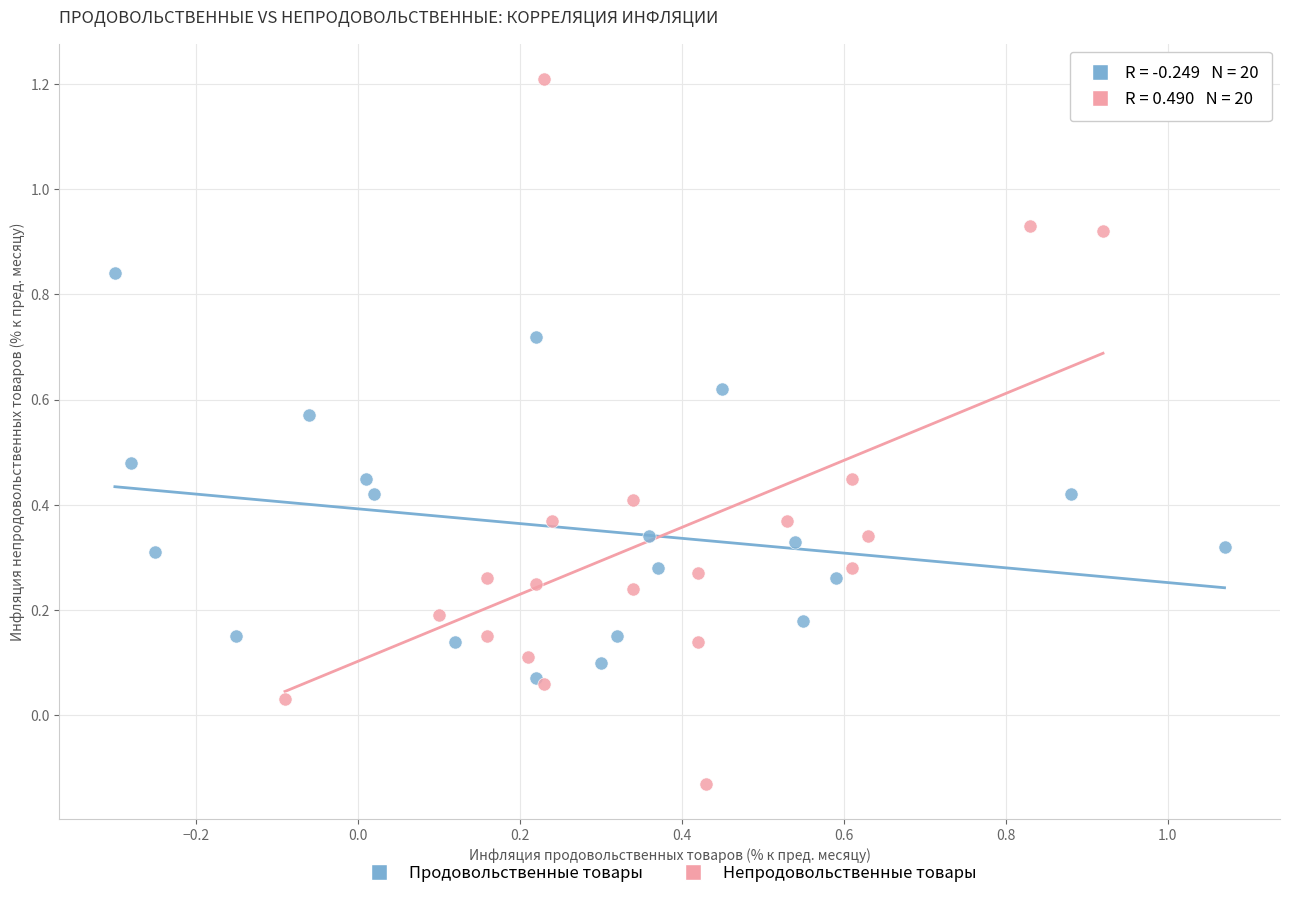

Which series has the widest spread of Y values?

Непродовольственные товары